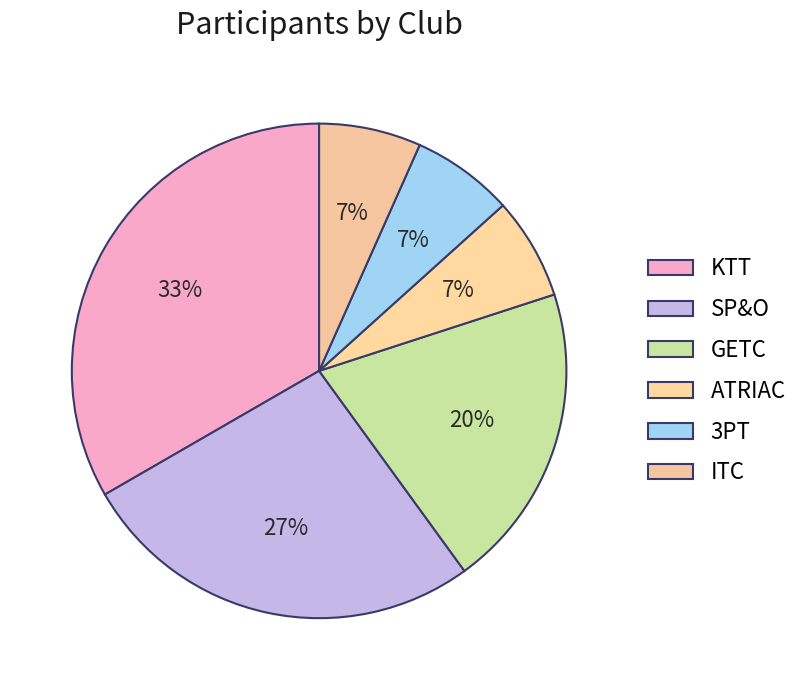

Does any single category account for the majority?

No